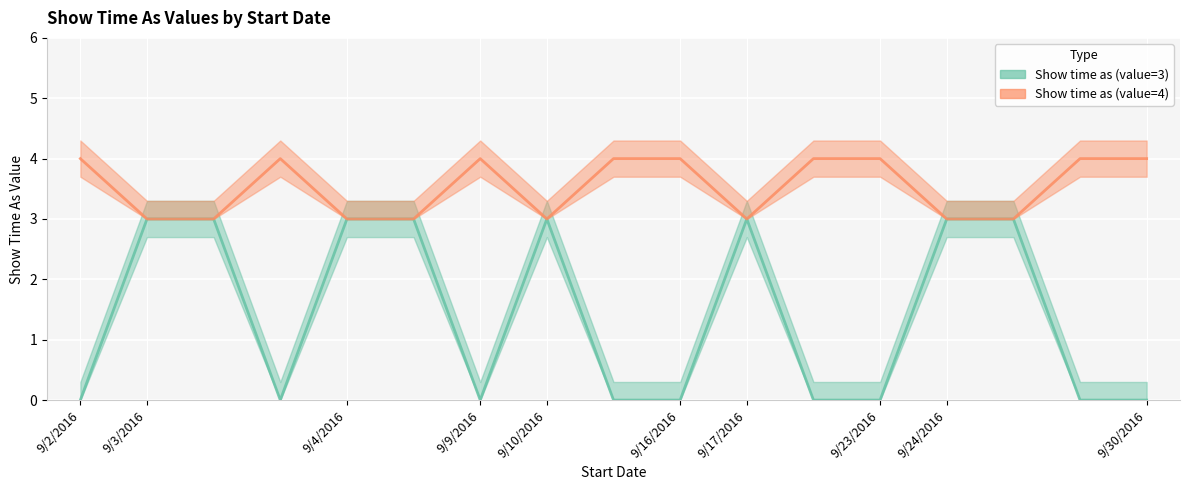

At how many categories does at least one series exceed 2?

17